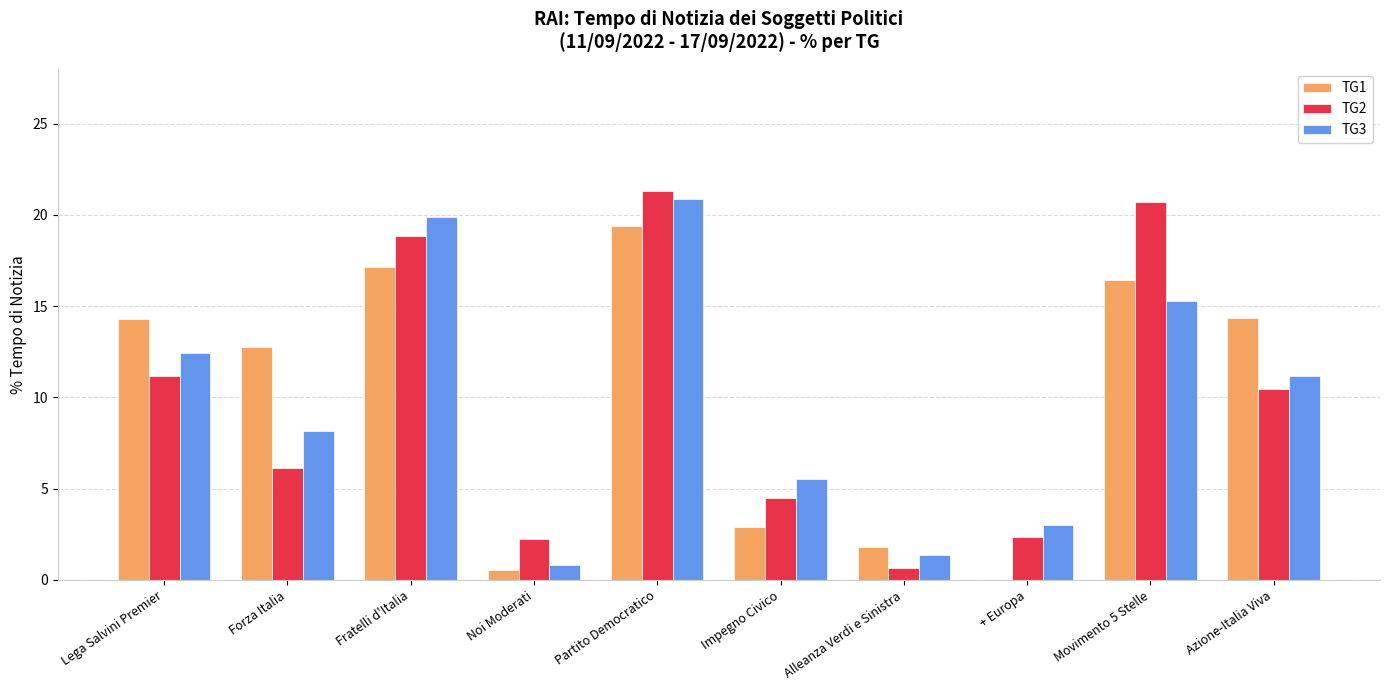

Is the value of TG1 at Forza Italia greater than the value of TG2 at Azione-Italia Viva?

Yes